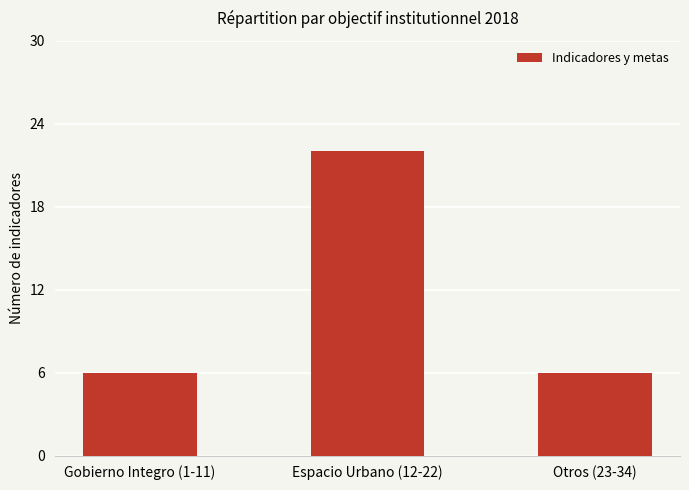

What is the minimum value shown in the chart?

6